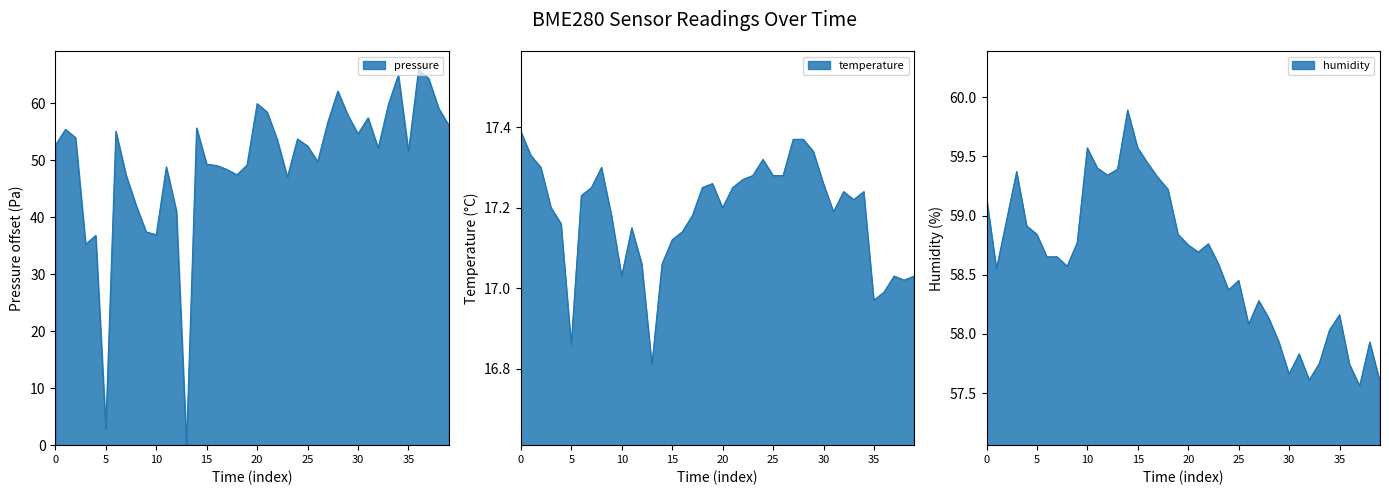

How many values in pressure are above zero?

39